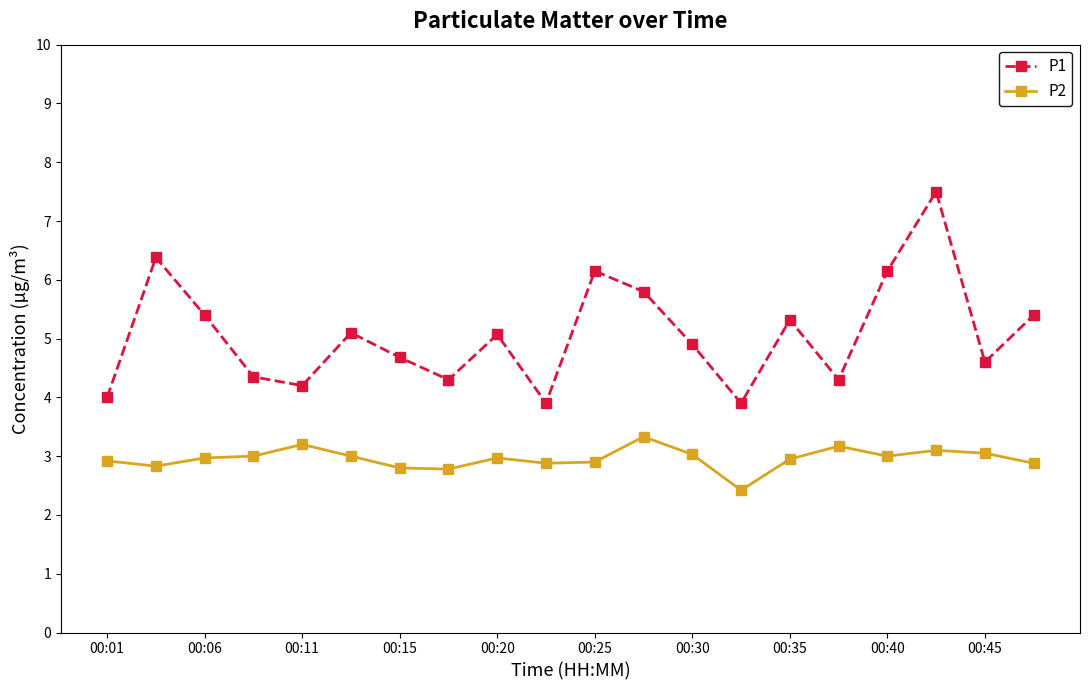

How many series are shown in this chart?

2